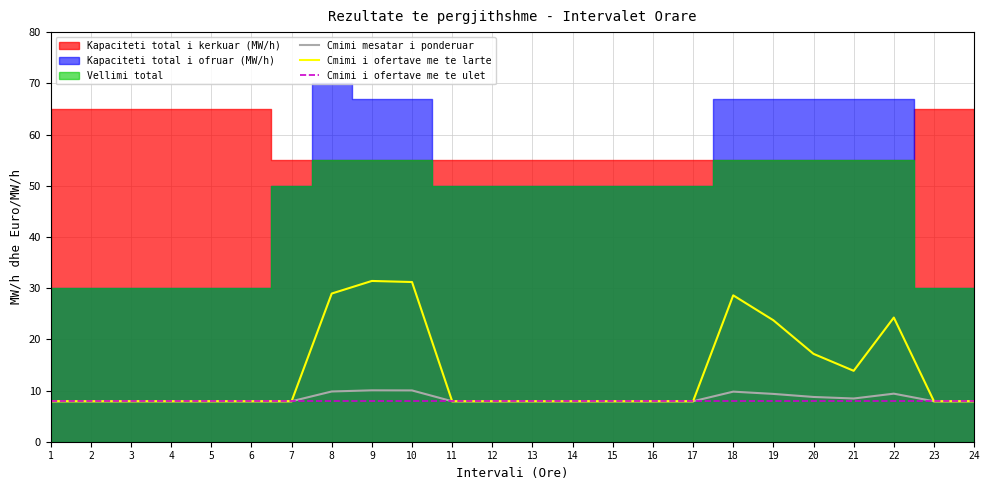

In Cmimi mesatar i ponderuar, how many points are higher than both neighbors (excluding endpoints)?

3